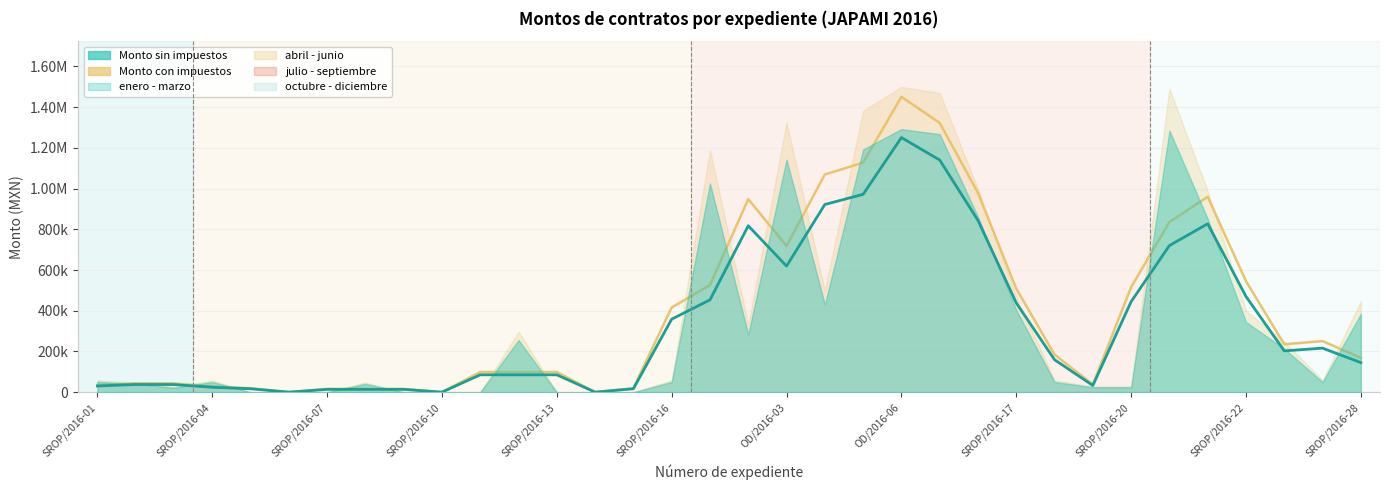

What is the value of the Monto sin impuestos point at the 8th from the left?

41028.3